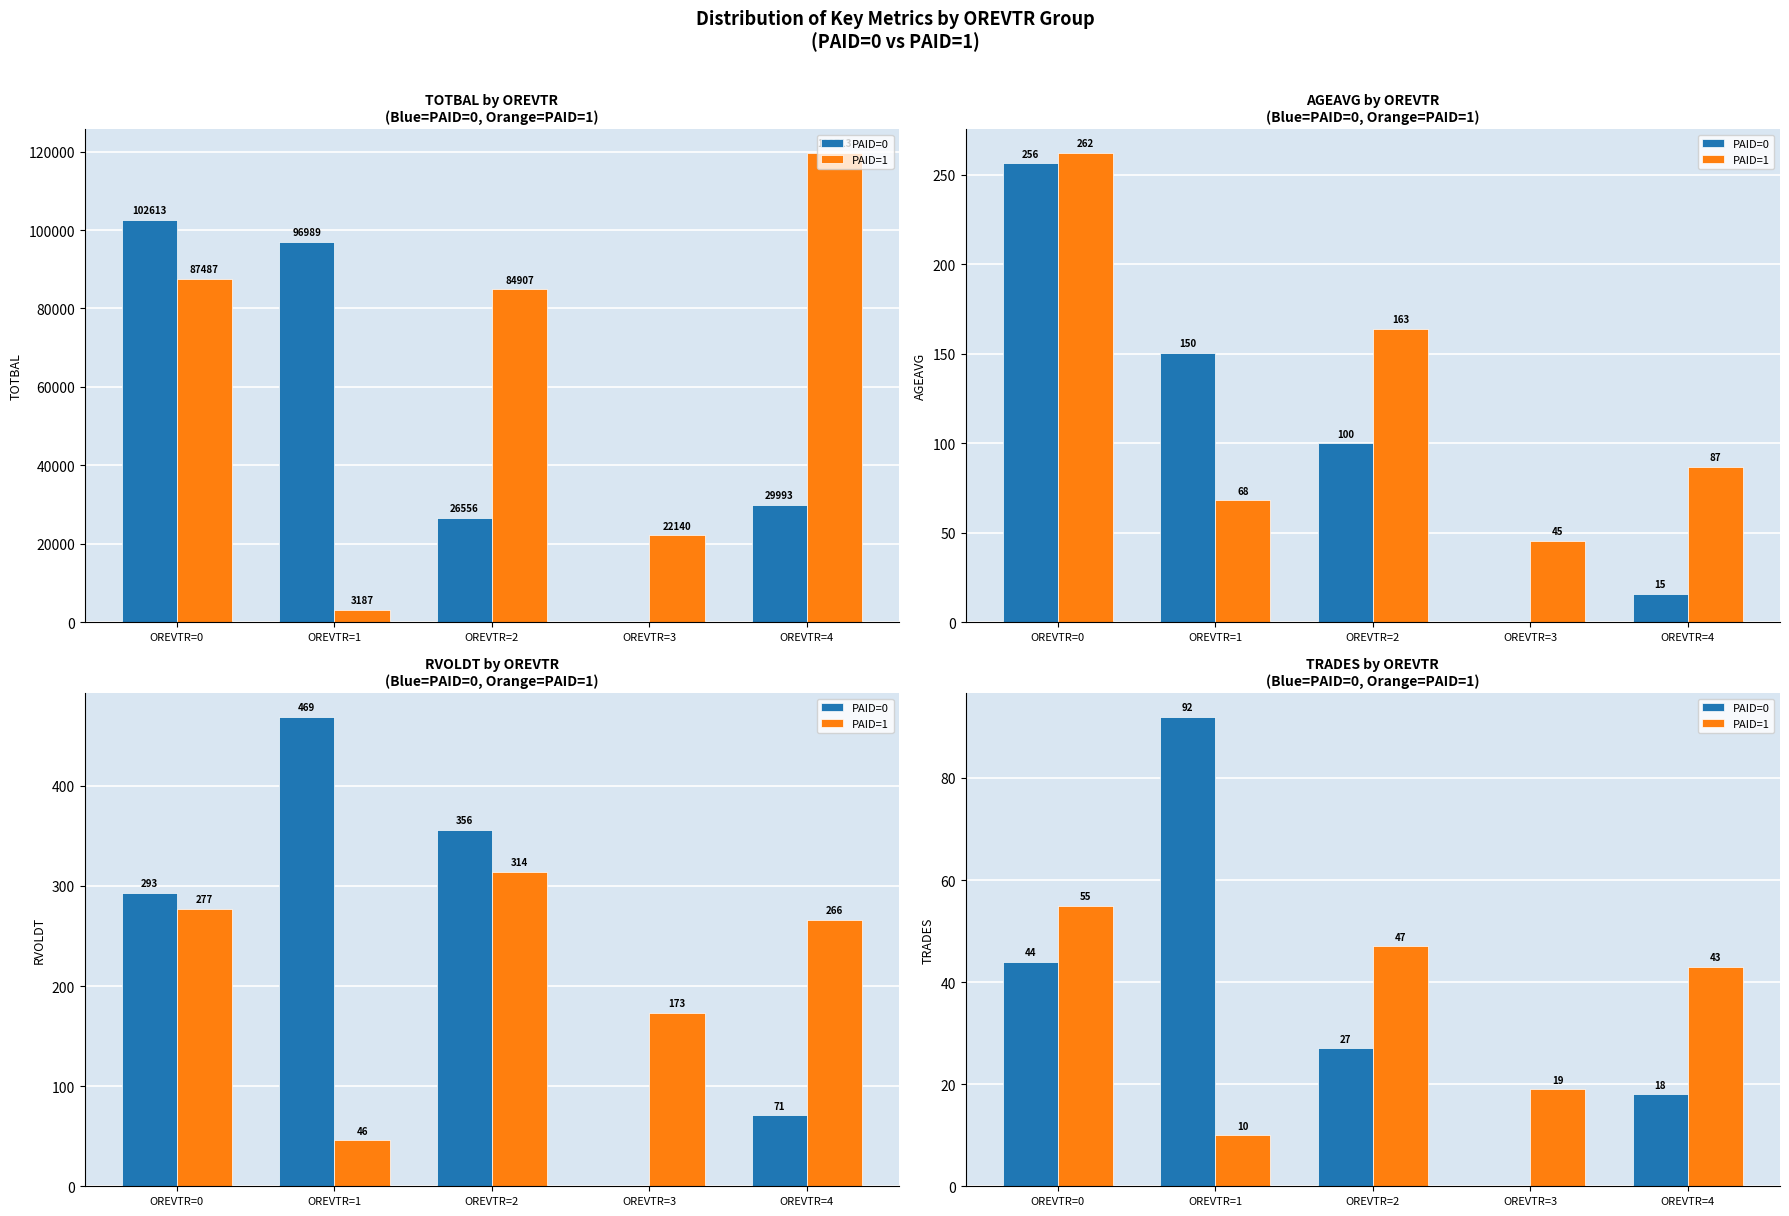

Rank the series by their average value, from lowest to highest.

PAID=1, PAID=0